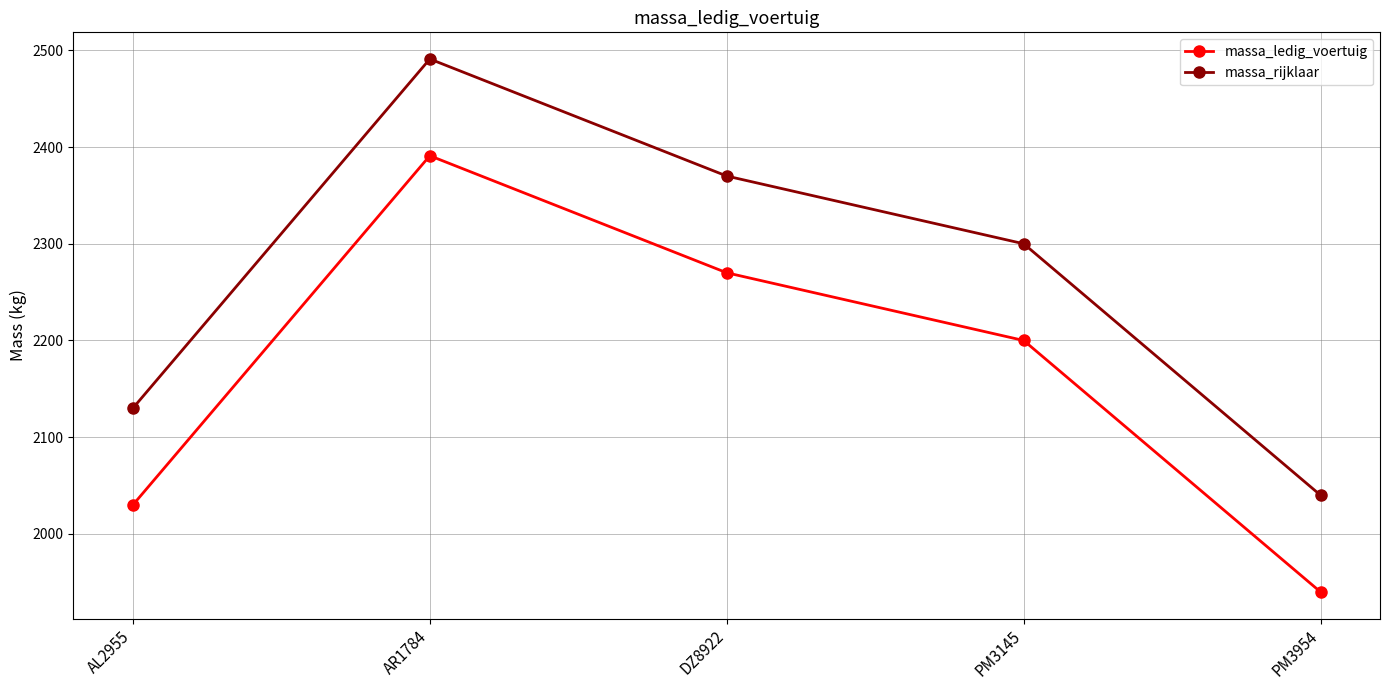

At which label does massa_rijklaar reach its peak?

AR1784